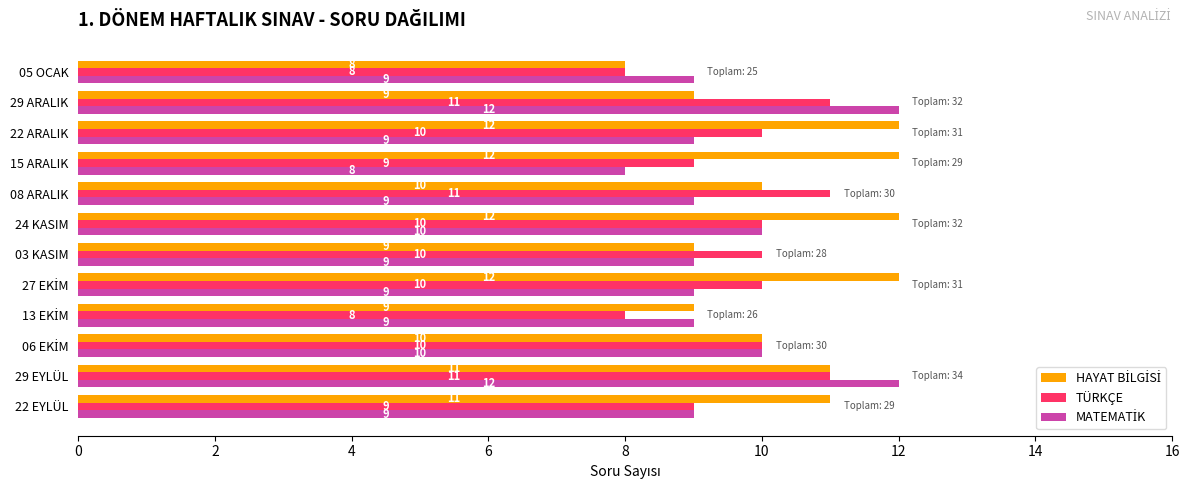

At which category is the sum across all series the highest?

29 EYLÜL